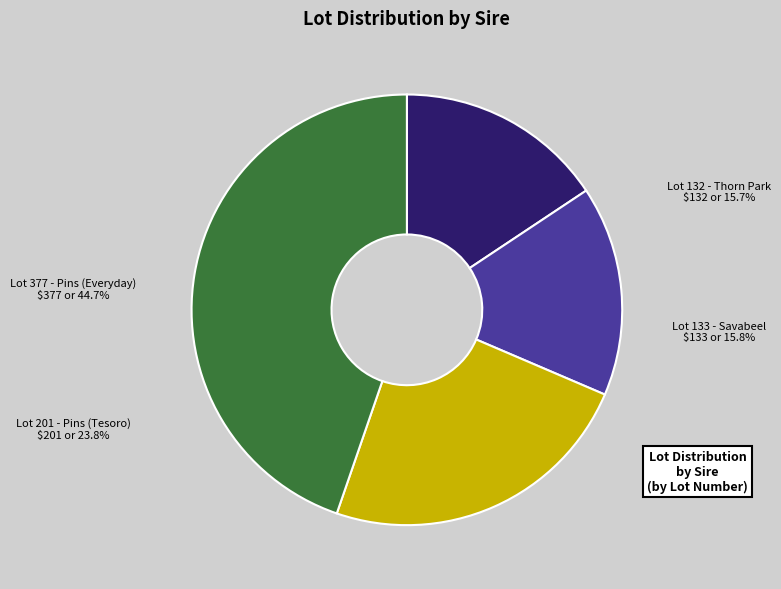

To the nearest percent, what is the difference between the largest and smallest slice percentages?

29%